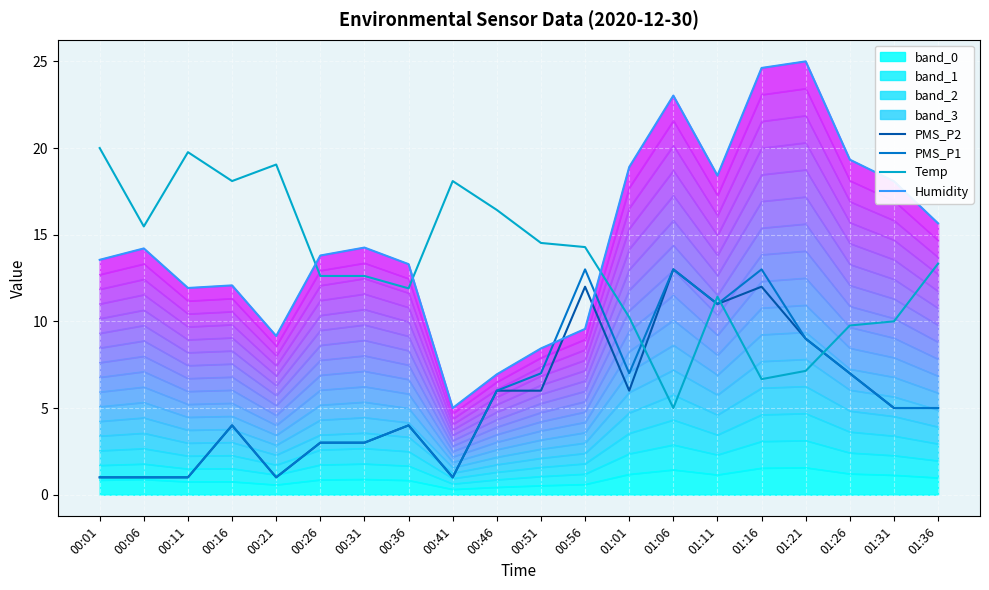

Between 00:26 and 01:31, which series saw the biggest shift?

Humidity